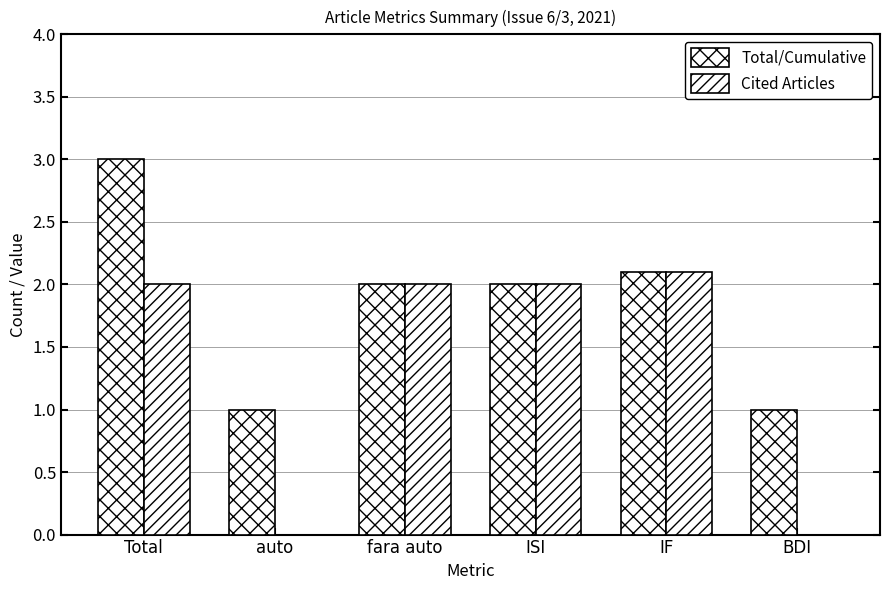

What is the difference between the second highest and minimum values in the Cited Articles series?

2.0